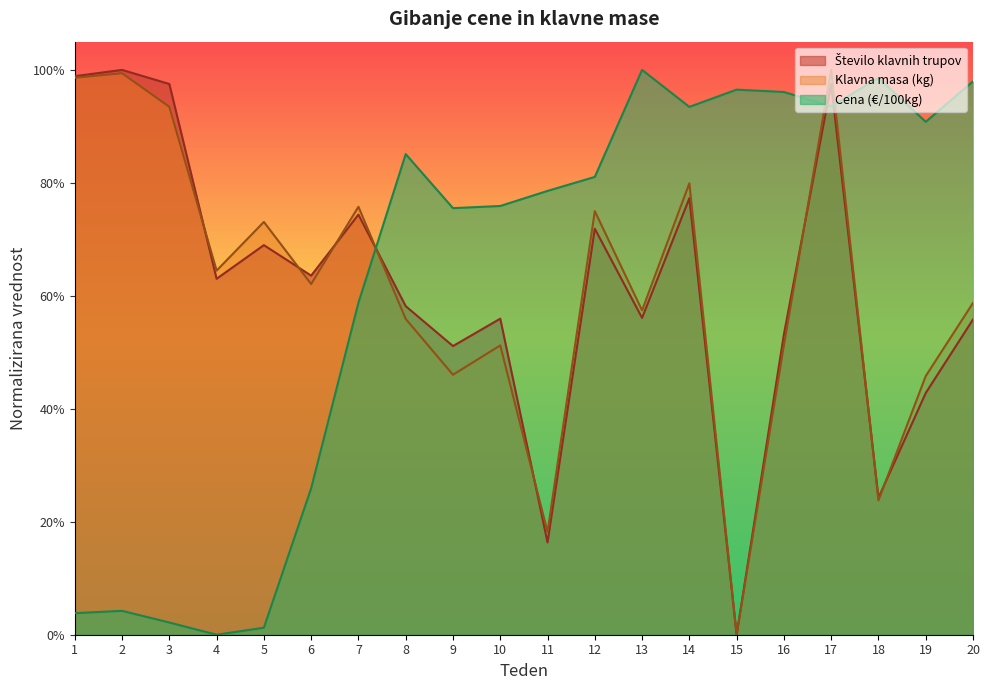

How many categories are shown in the chart?

20